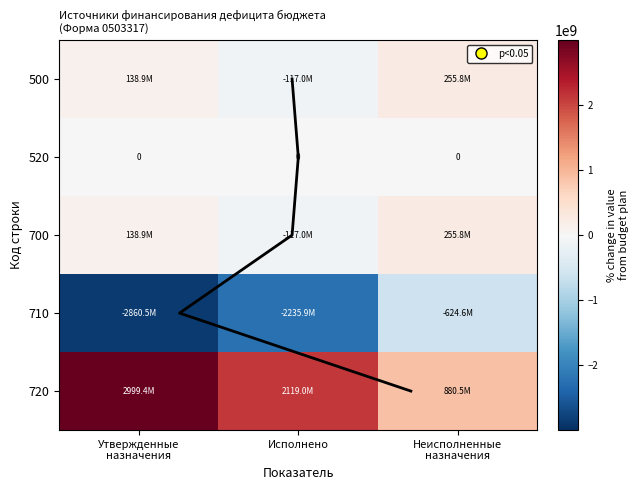

Is it true that 700 equals 59138271.0 at Неисполненные назначения?

False